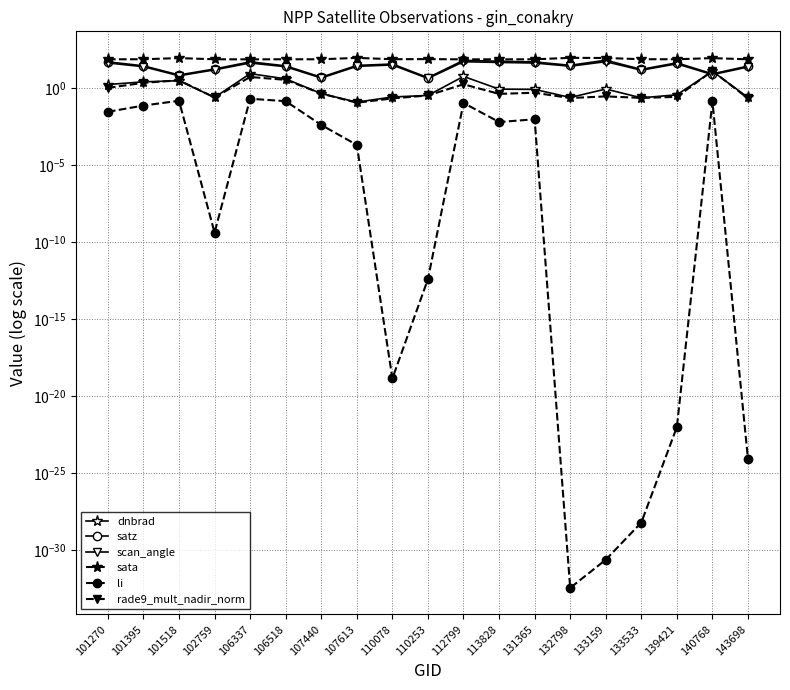

What is the difference between the maximum and second lowest values in the dnbrad series?

12.9